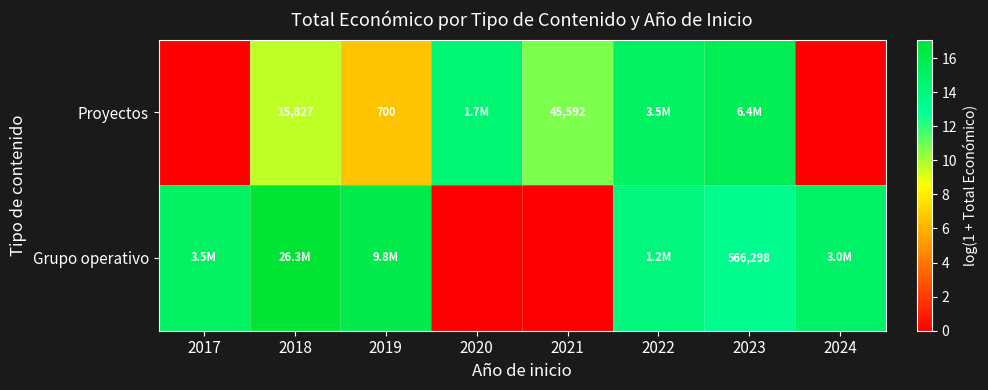

What value does the Grupo operativo series have at 2019?

16.1